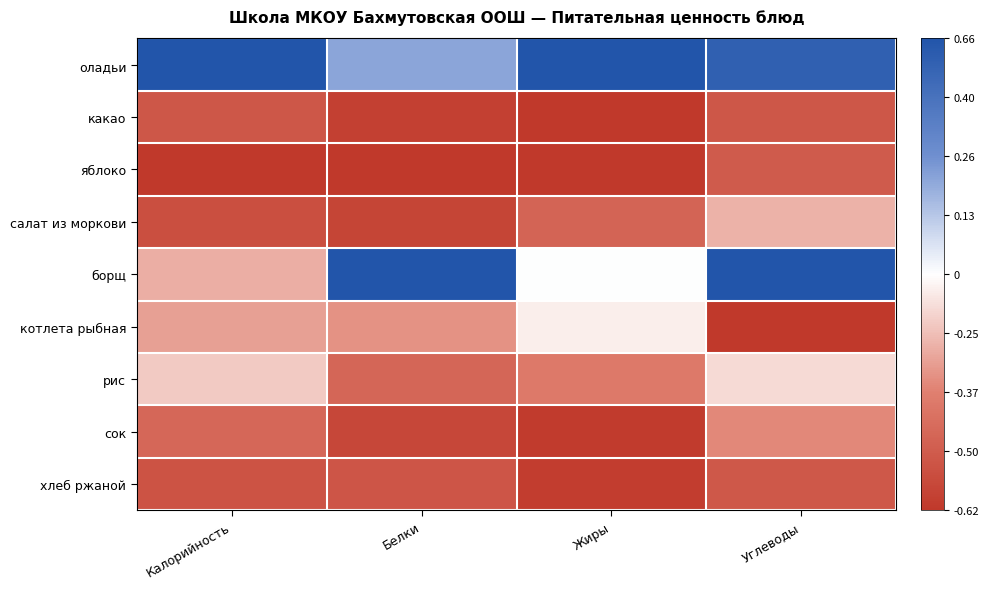

What is the maximum value shown in the chart?

1.0